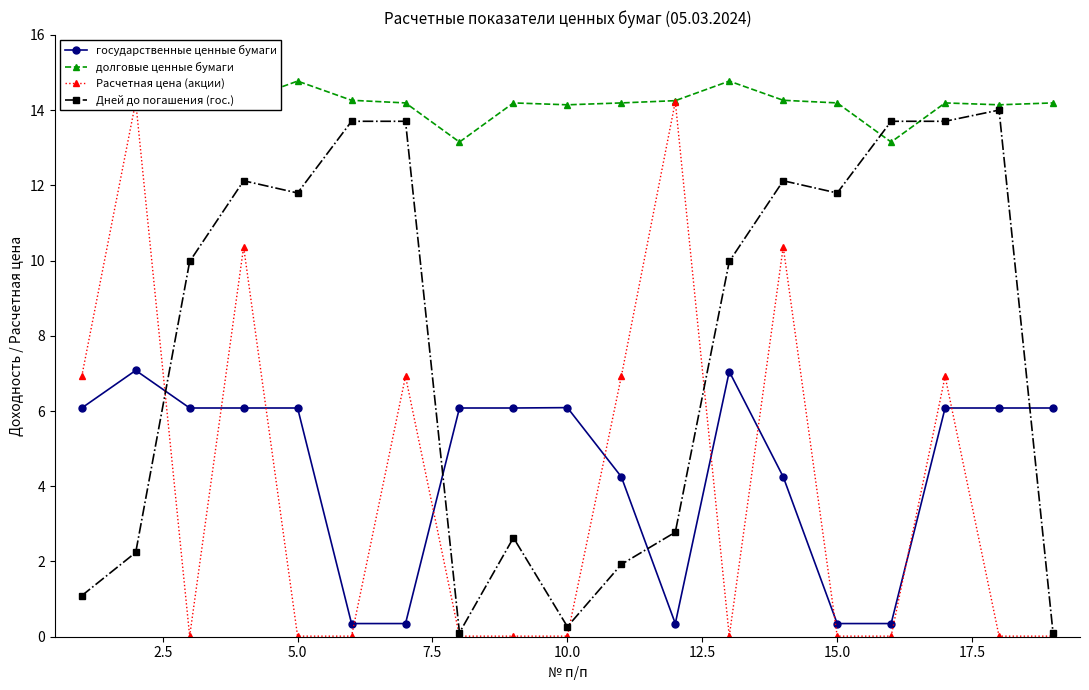

Is it true that долговые ценные бумаги equals 14.1 at 10.0?

True